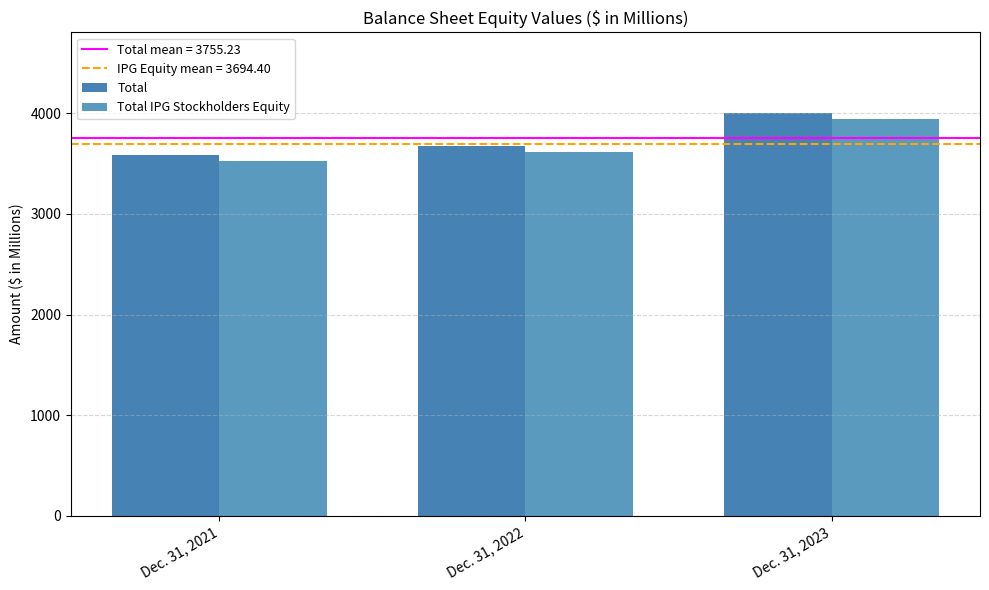

Count the number of data series in this chart.

2